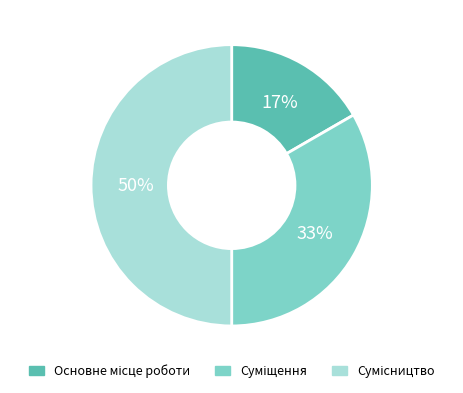

To the nearest percent, what is the difference between the largest and smallest slice percentages?

33%